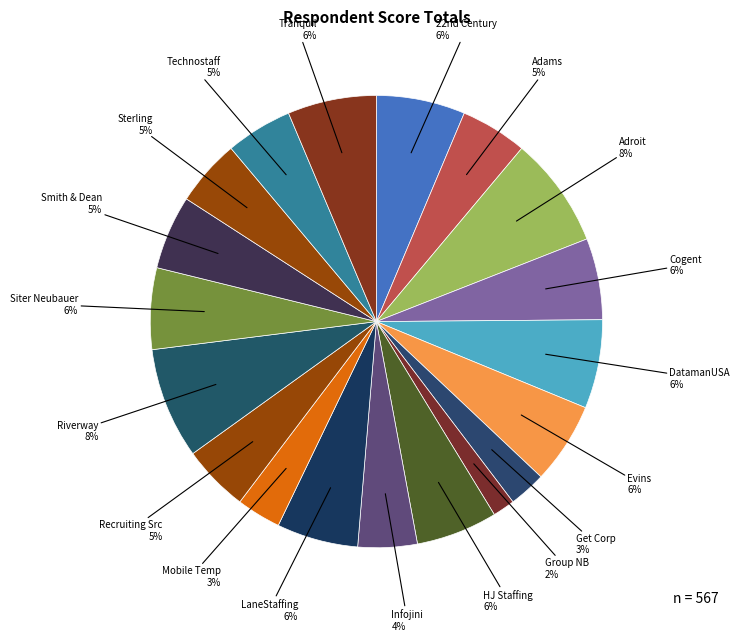

Which has a higher value, Group NB or HJ Staffing?

HJ Staffing